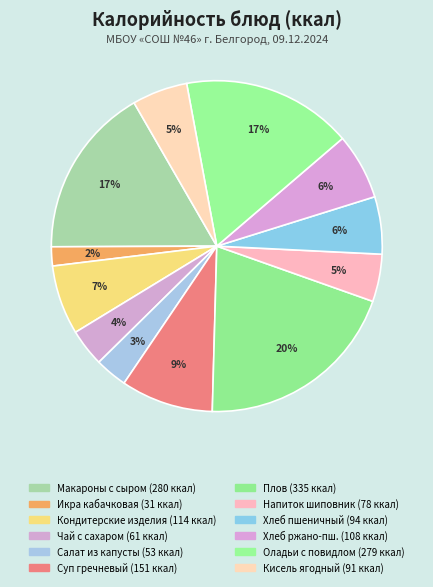

What is the largest slice in the pie chart?

Плов